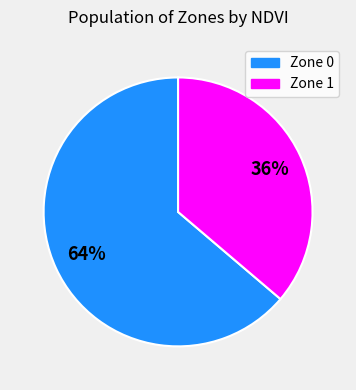

Is there a majority slice in this chart?

Yes